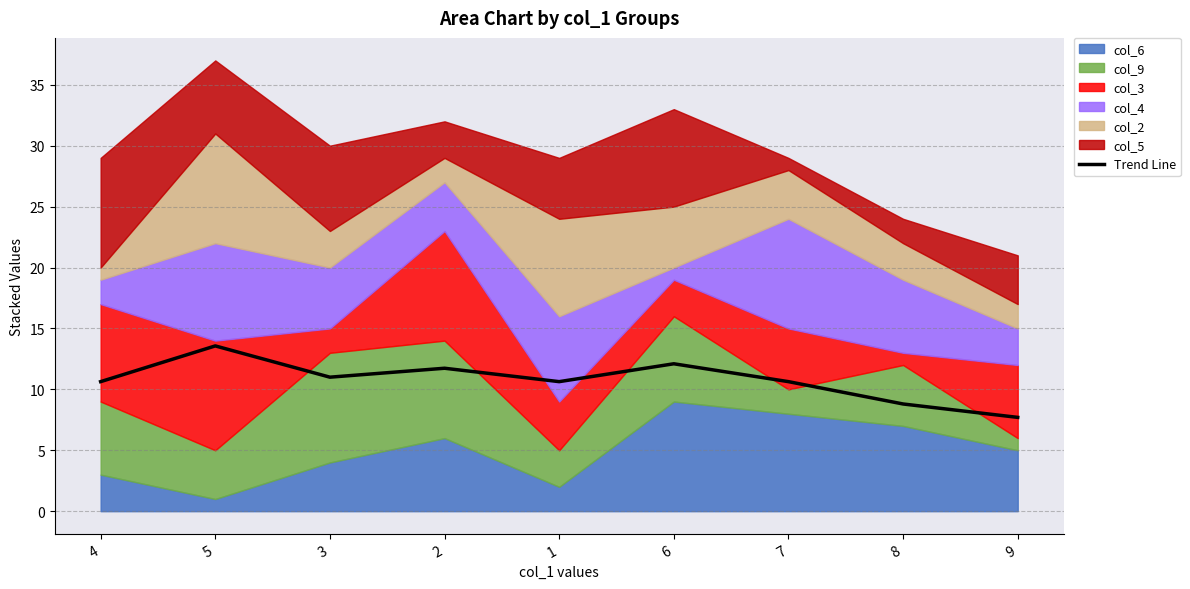

What is the sum of all values?

96.8